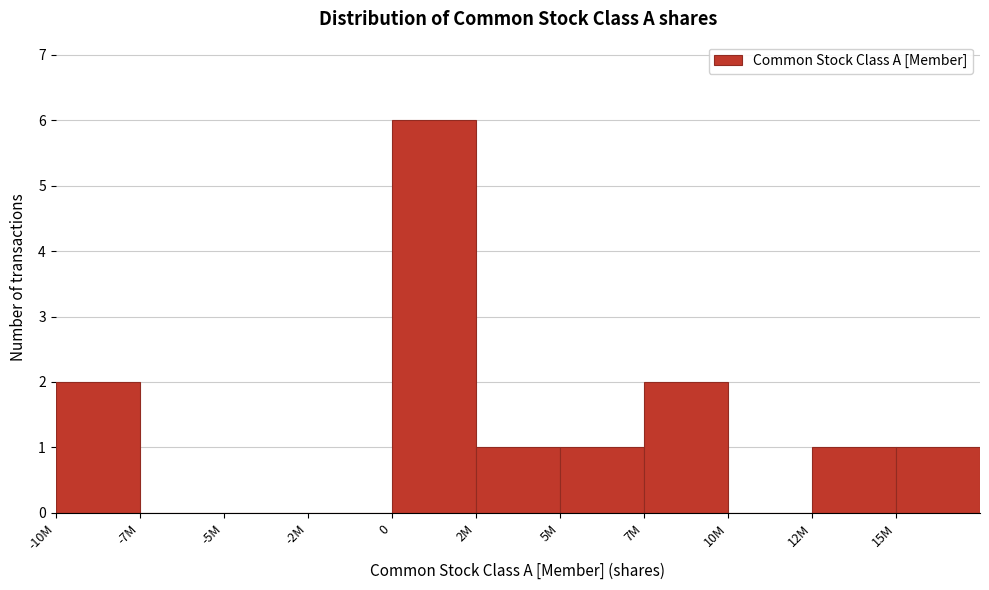

Reading right to left, list all the values displayed in this chart.

15M=1	12M=1	10M=0	7M=2	5M=1	2M=1	0=6	-2M=0	-5M=0	-7M=0	-10M=2